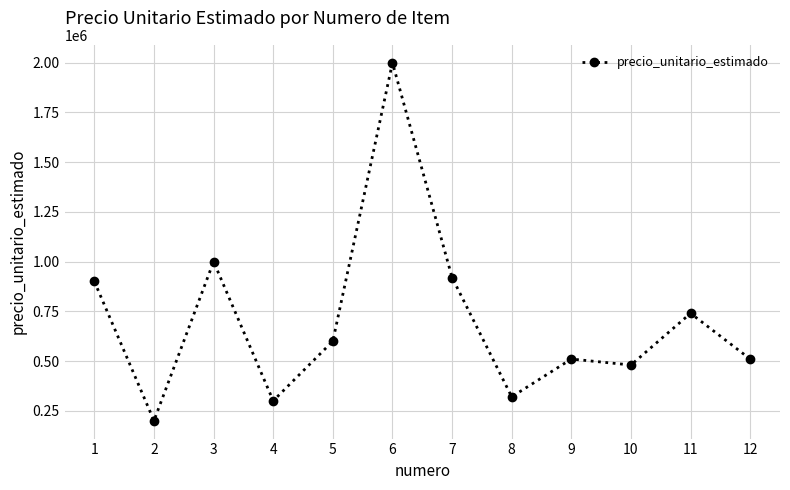

At which category does the chart reach its peak across all series?

6